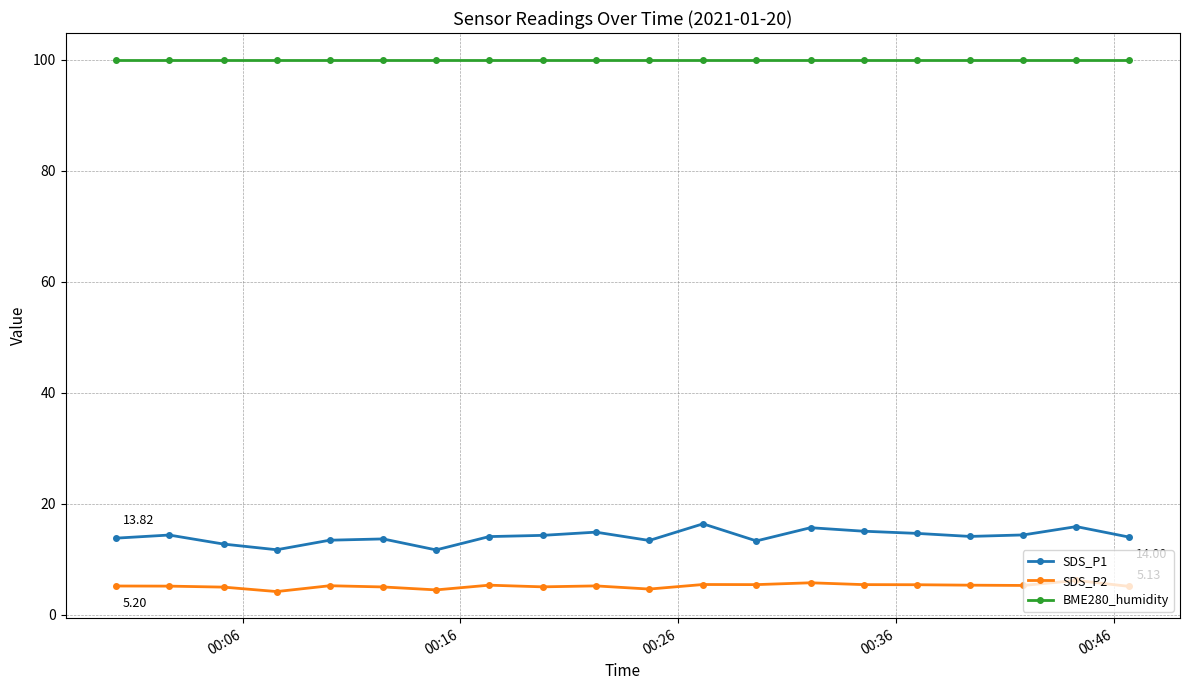

True or false: SDS_P2 and SDS_P1 cross at least once.

False